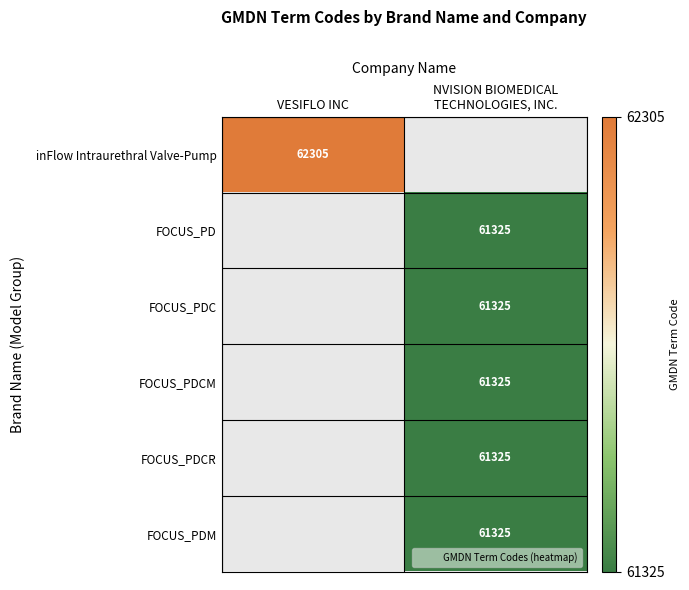

Is the value of FOCUS_PDC at NVISION BIOMEDICAL TECHNOLOGIES, INC. greater than the value of inFlow Intraurethral Valve-Pump at VESIFLO INC?

No